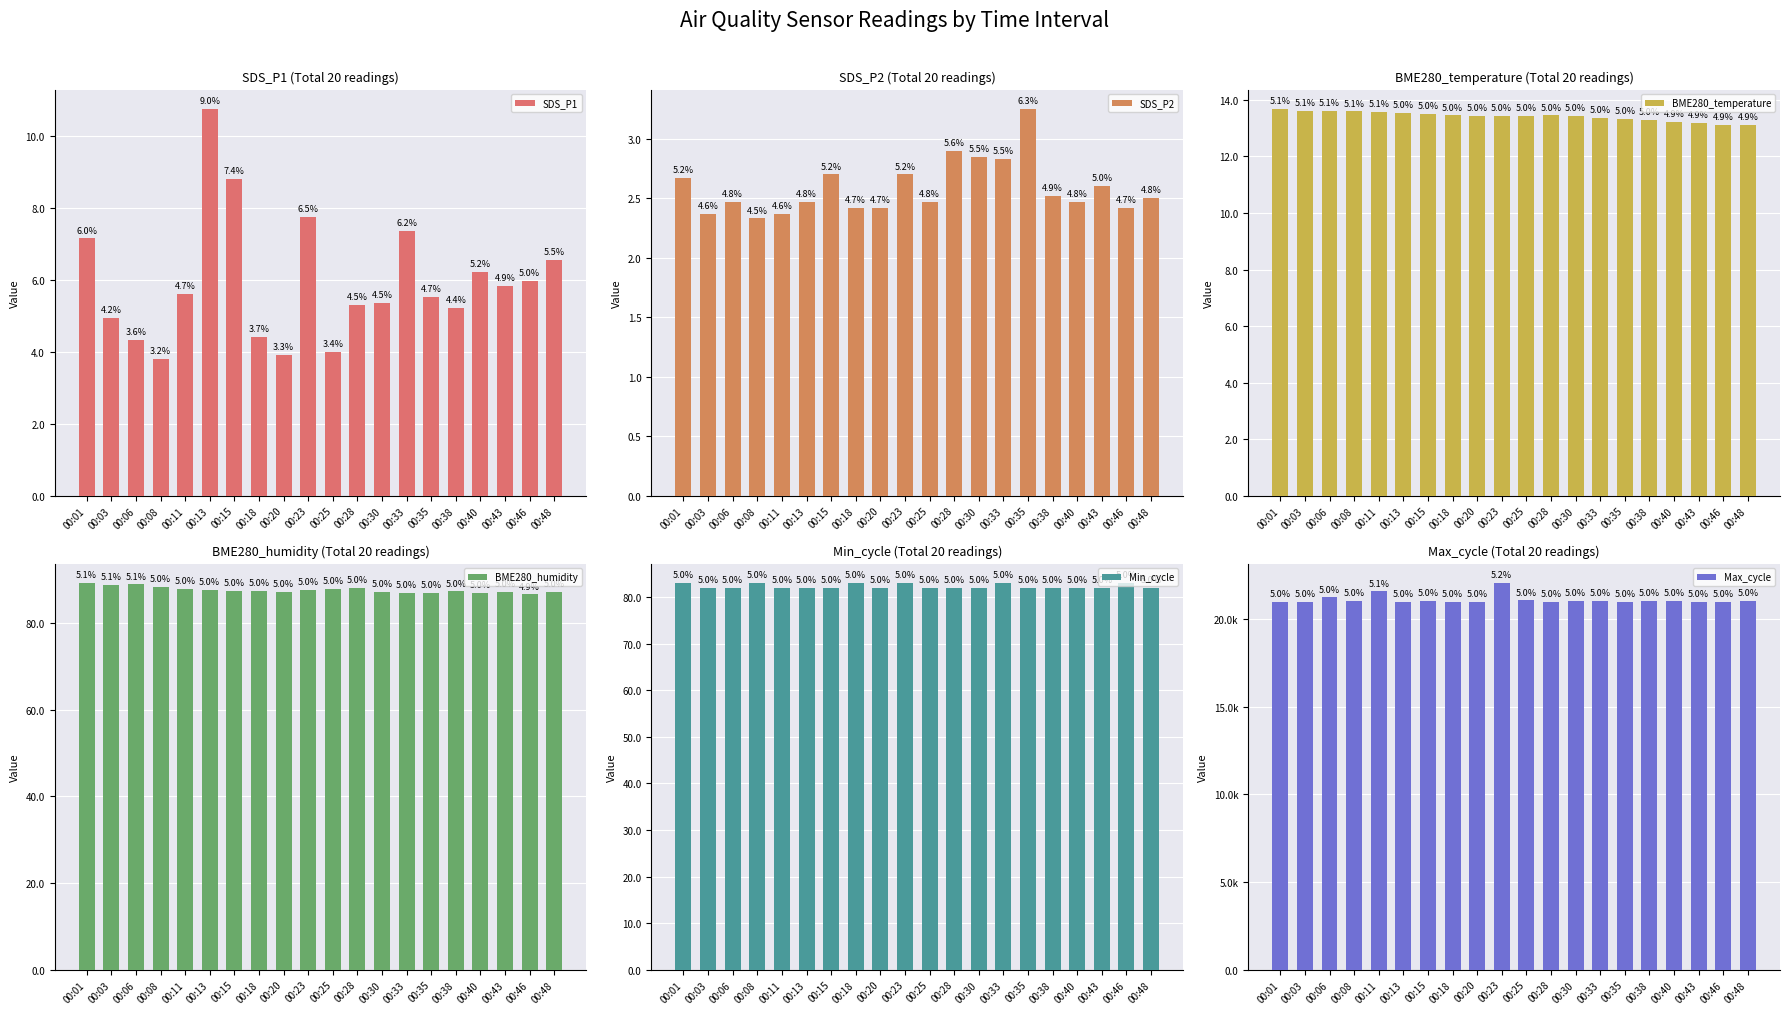

What are all the series names shown in the legend?

SDS_P1, SDS_P2, BME280_temperature, BME280_humidity, Min_cycle, Max_cycle